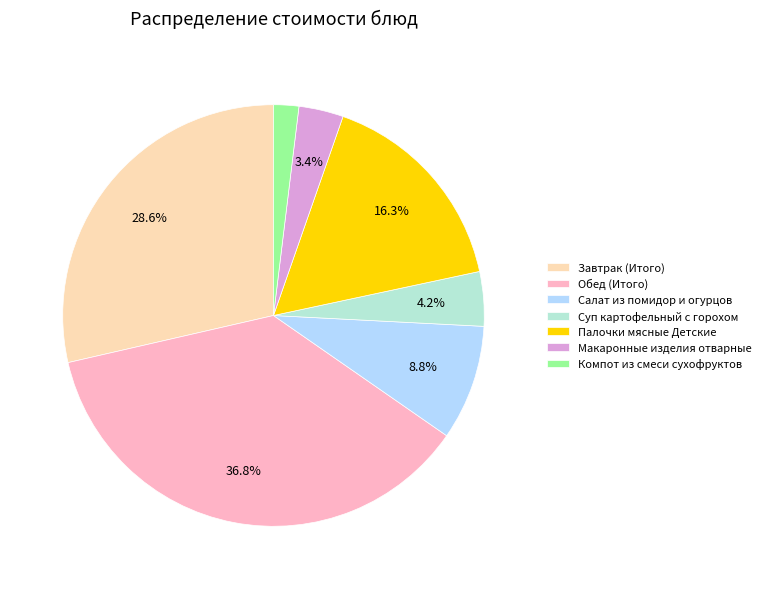

To the nearest percent, what portion does Компот из смеси сухофруктов represent?

2%